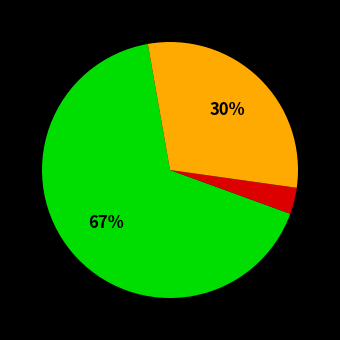

Is there a majority slice in this chart?

Yes